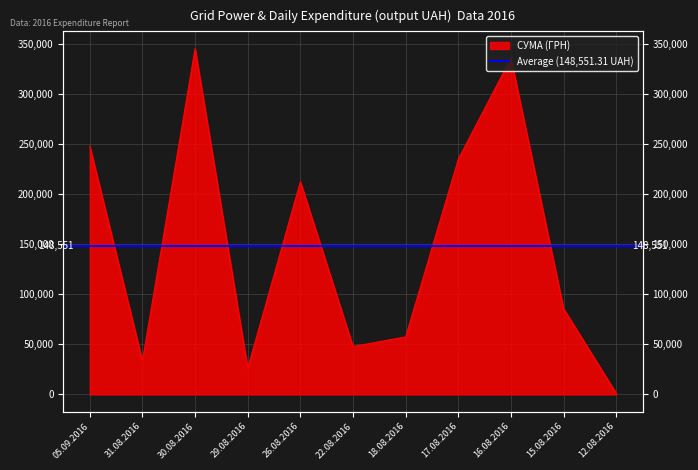

Reading left to right, what are all the values shown in this chart?

05.09.2016=248168.7	31.08.2016=33257.9	30.08.2016=345691.6	29.08.2016=26147.1	26.08.2016=212595.2	22.08.2016=47830.8	18.08.2016=57437.1	17.08.2016=235124.7	16.08.2016=336163.0	15.08.2016=85650.0	12.08.2016=998.2